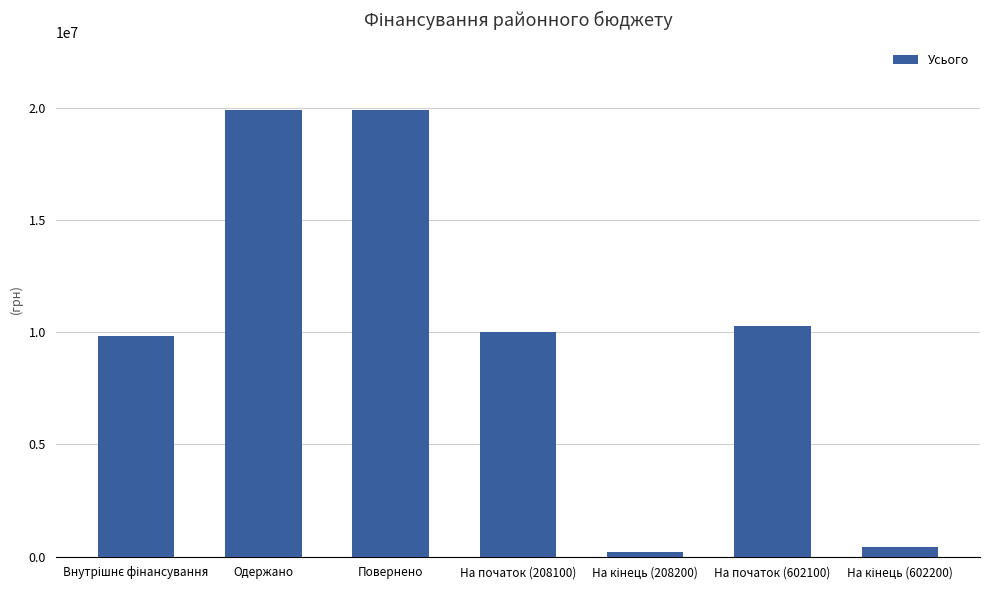

What is the approximate value at На початок (208100)?

10029990